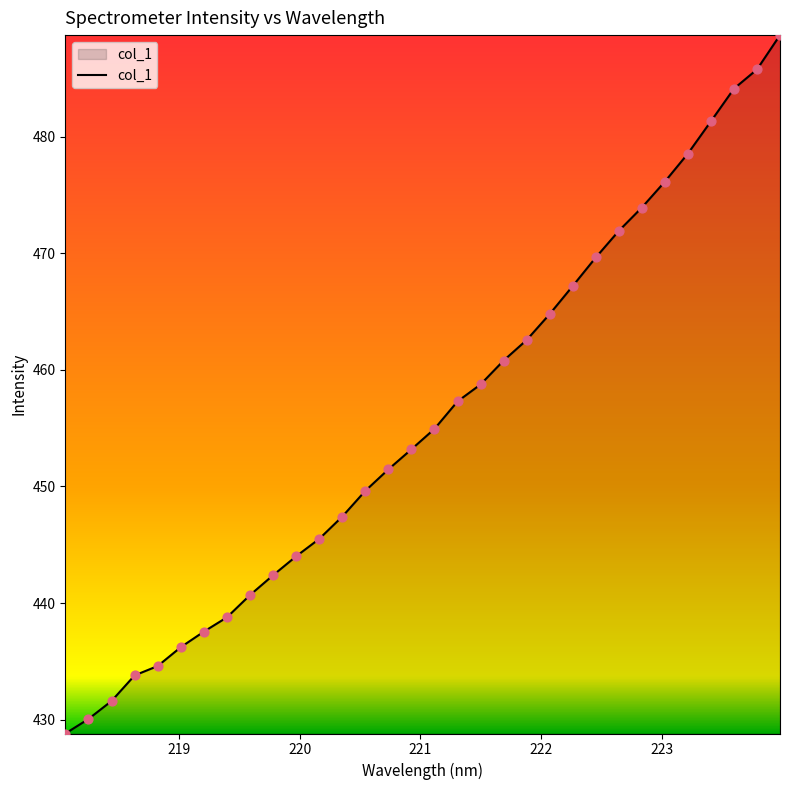

What is the difference between the maximum and minimum values?

59.9